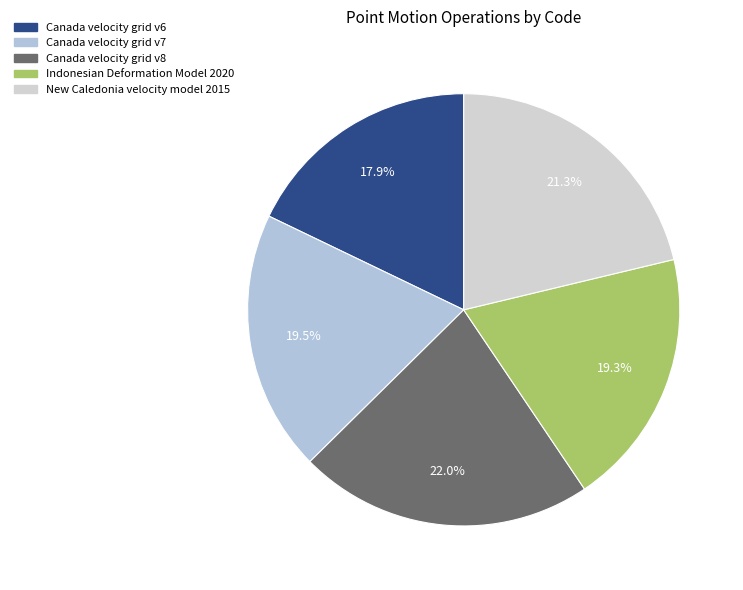

How many segments does this pie chart have?

5